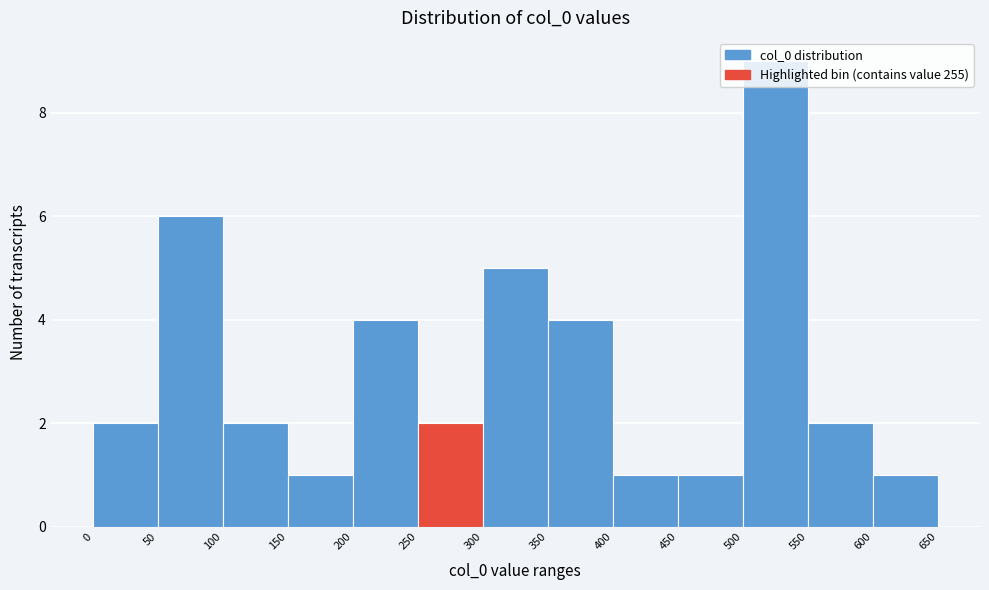

Reading left to right, transcribe this chart: for each bar, give the range it covers on the x-axis and its height. The values are not printed on the chart, so give them approximately, as read against the axis.

0 to 50: 2
50 to 100: 6
100 to 150: 2
150 to 200: 1
200 to 250: 4
250 to 300: 2
300 to 350: 5
350 to 400: 4
400 to 450: 1
450 to 500: 1
500 to 550: 9
550 to 600: 2
600 to 650: 1